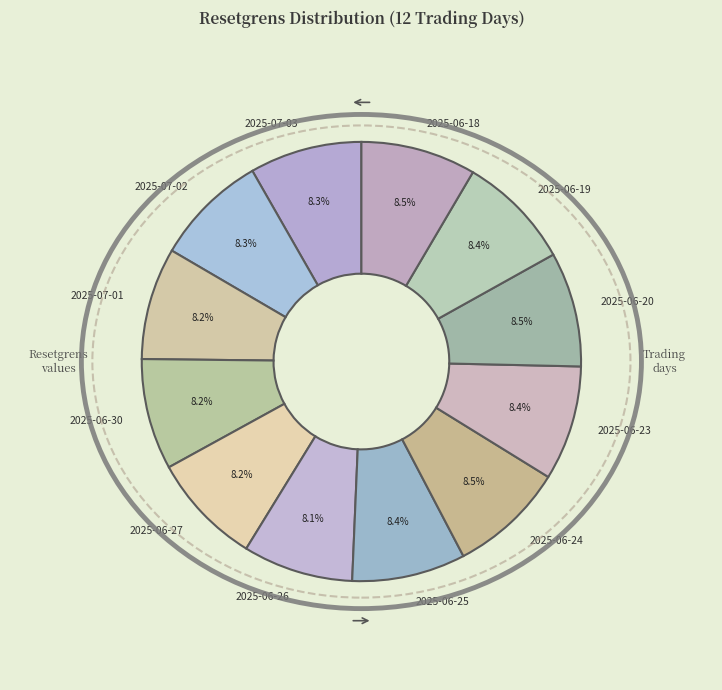

How many segments does this pie chart have?

12